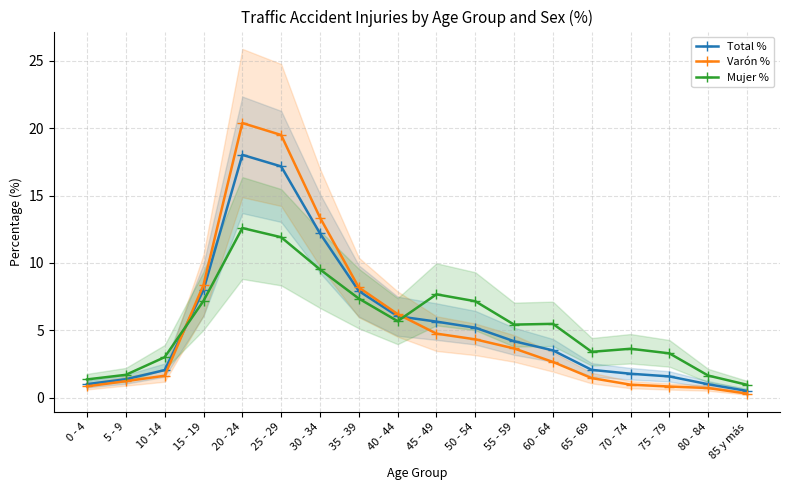

What is the sum of the Mujer % values at 25 - 29 and 10 -14?

14.9